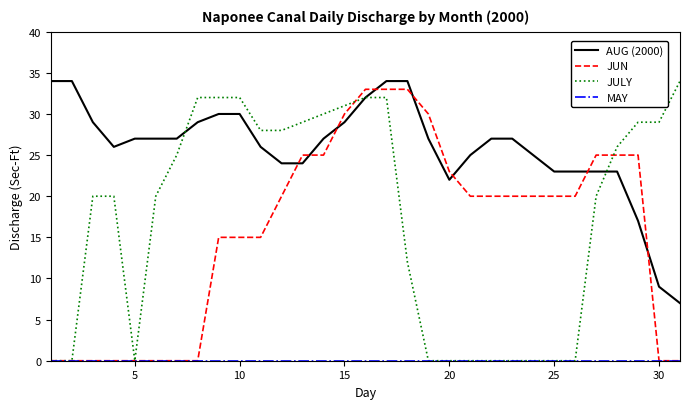

True or false: JUN and AUG (2000) intersect in this chart.

True